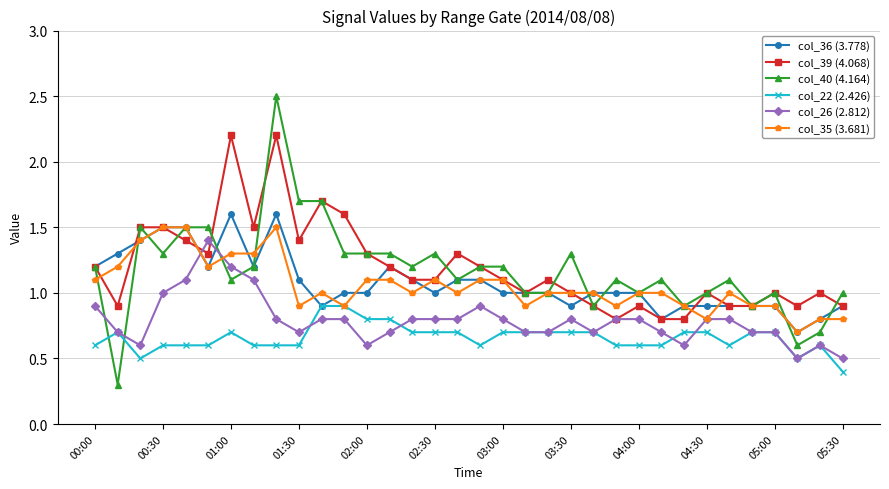

What is the minimum value for col_26 (2.812)?

0.5